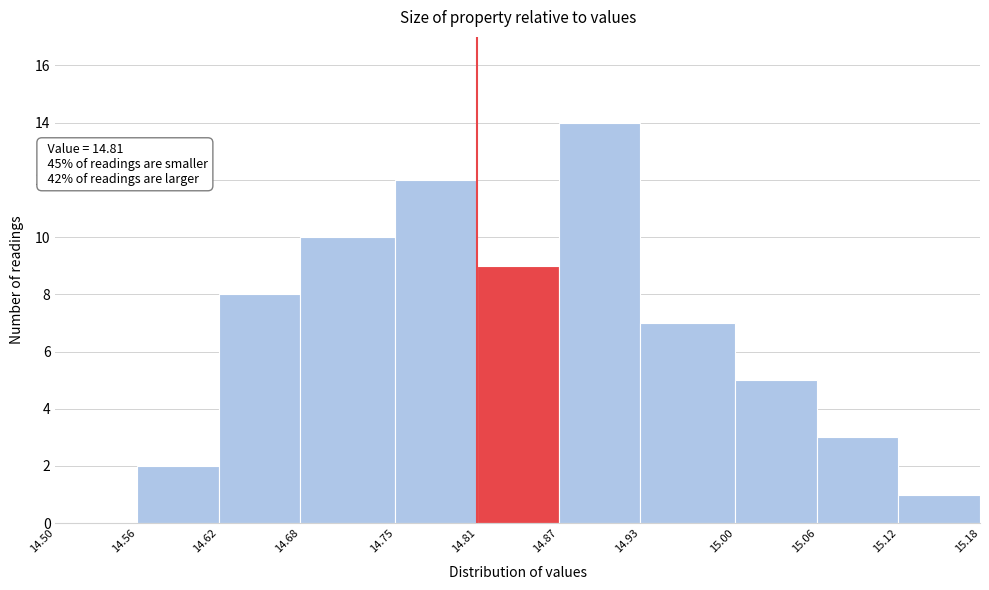

Over which range of the x-axis is the bar tallest?

14.87 to 14.93